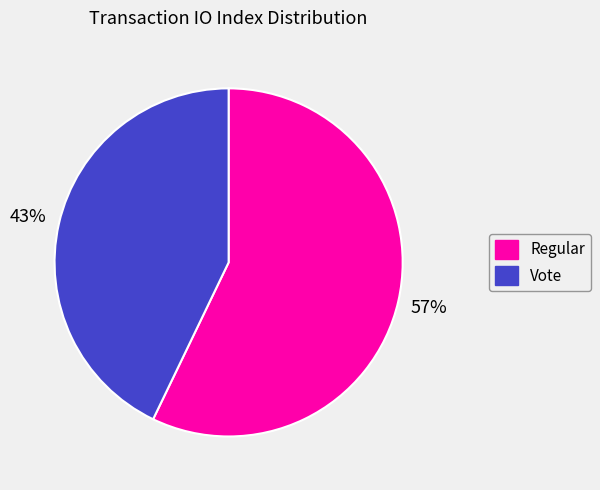

How many slices are in this pie chart?

2